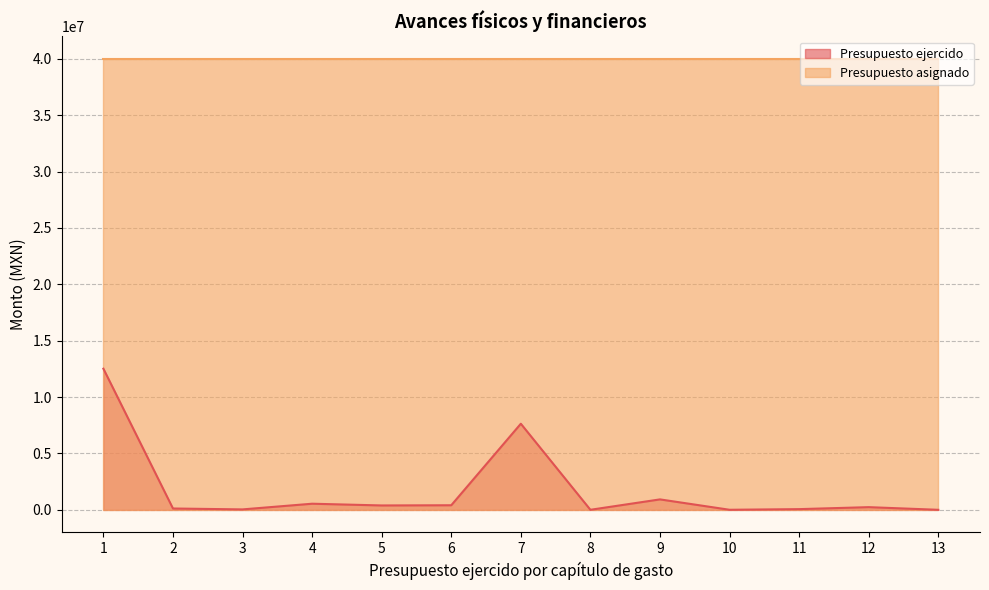

How many interior local peaks (higher than both neighbors) does the data have?

4